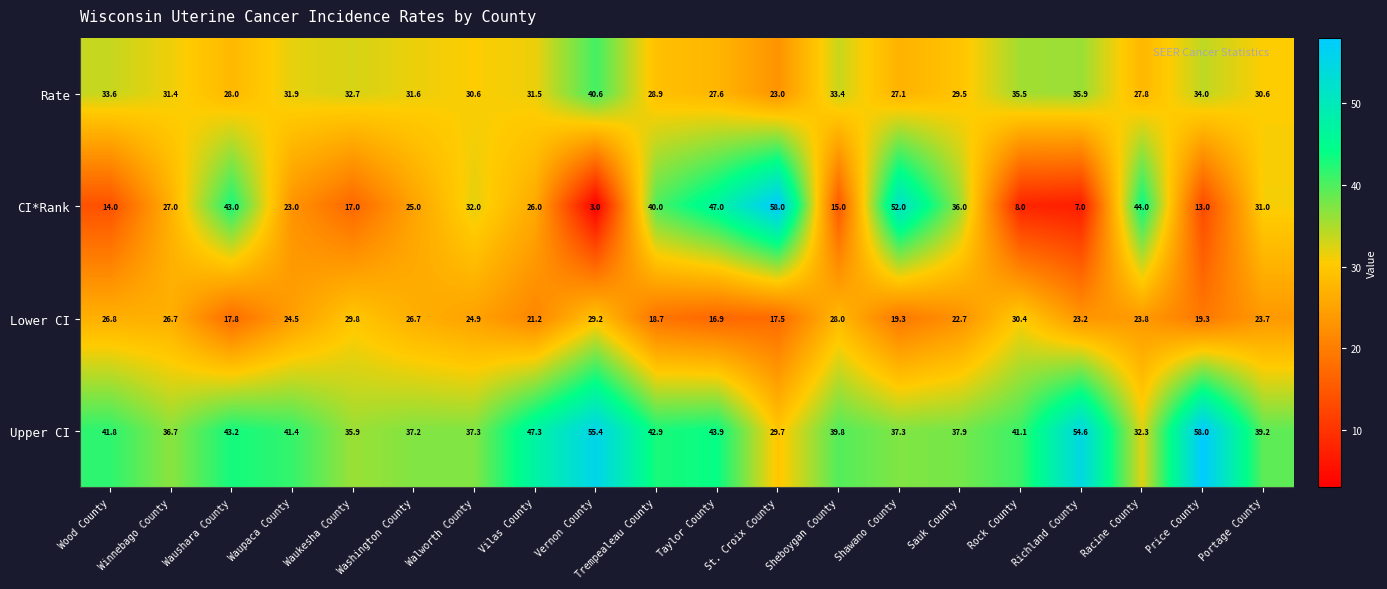

The Rate series shows 39.0 at Trempealeau County. True or false?

False